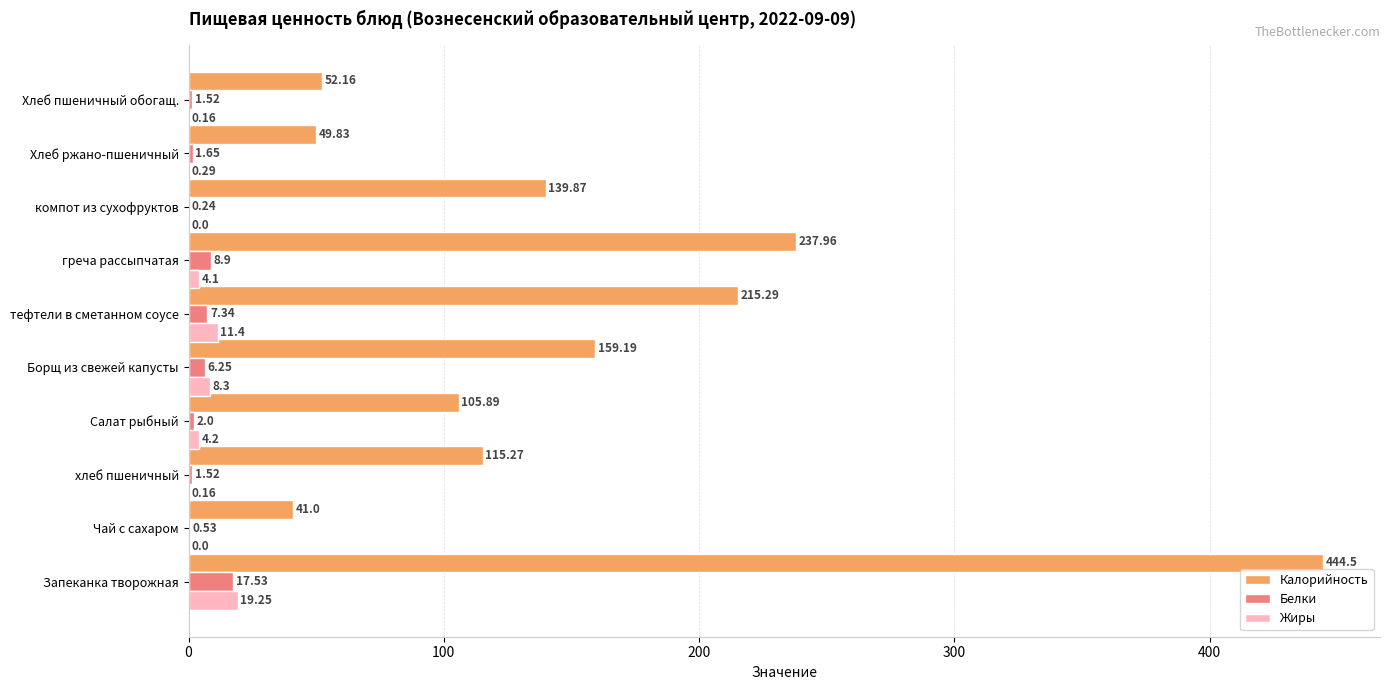

At which label is Белки closest to 8?

тефтели в сметанном соусе